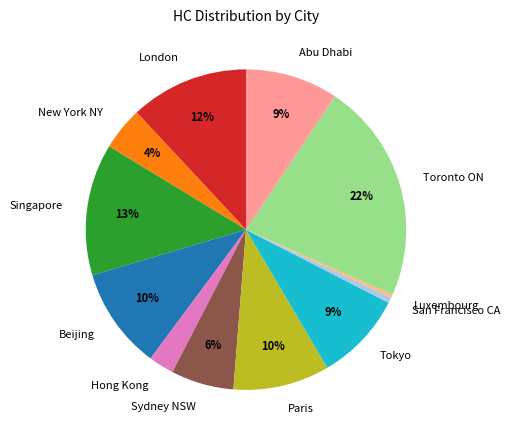

True or false: Tokyo accounts for 1% of the total.

False